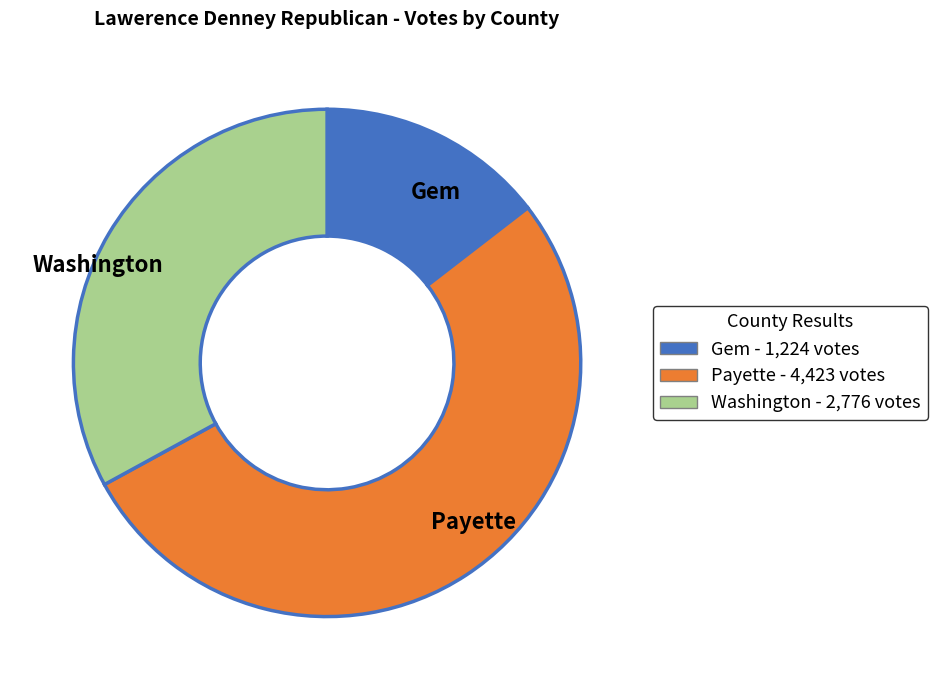

Is it true that Payette is 53% of the pie?

True